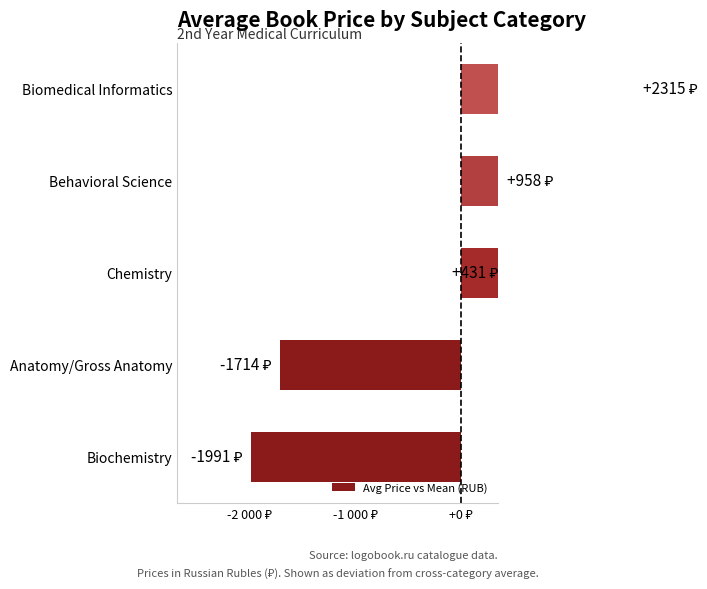

What is the maximum value shown in the chart?

2315.2